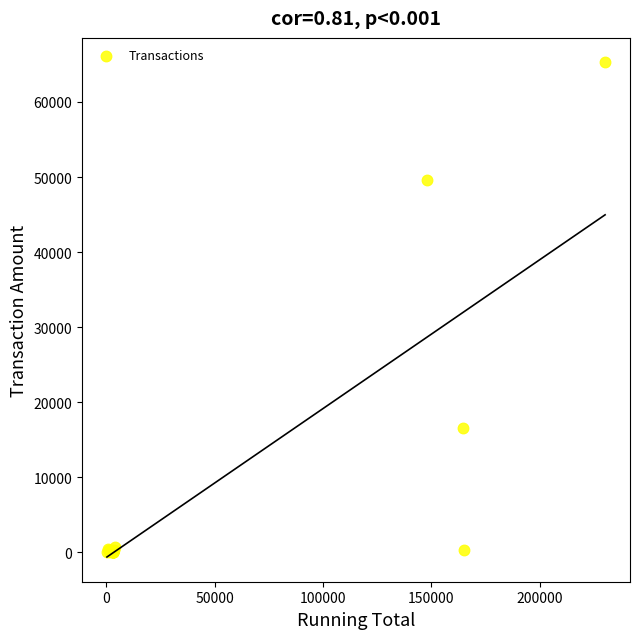

What Y value in the scatter plot is closest to 32638?

16537.8